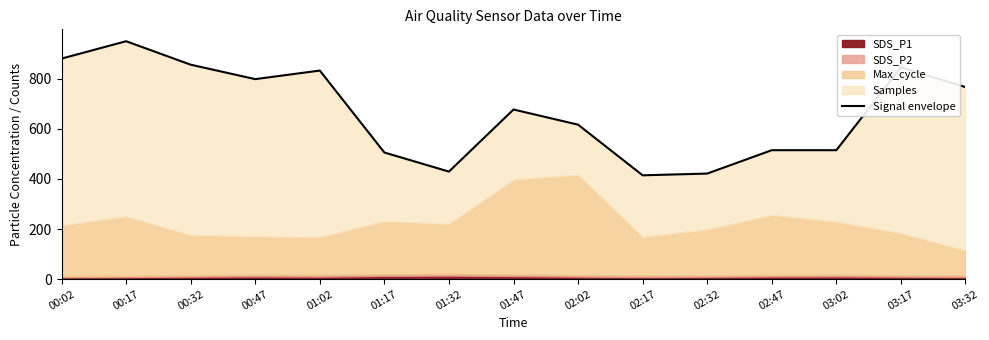

At which category does the data reach its first local peak?

00:17